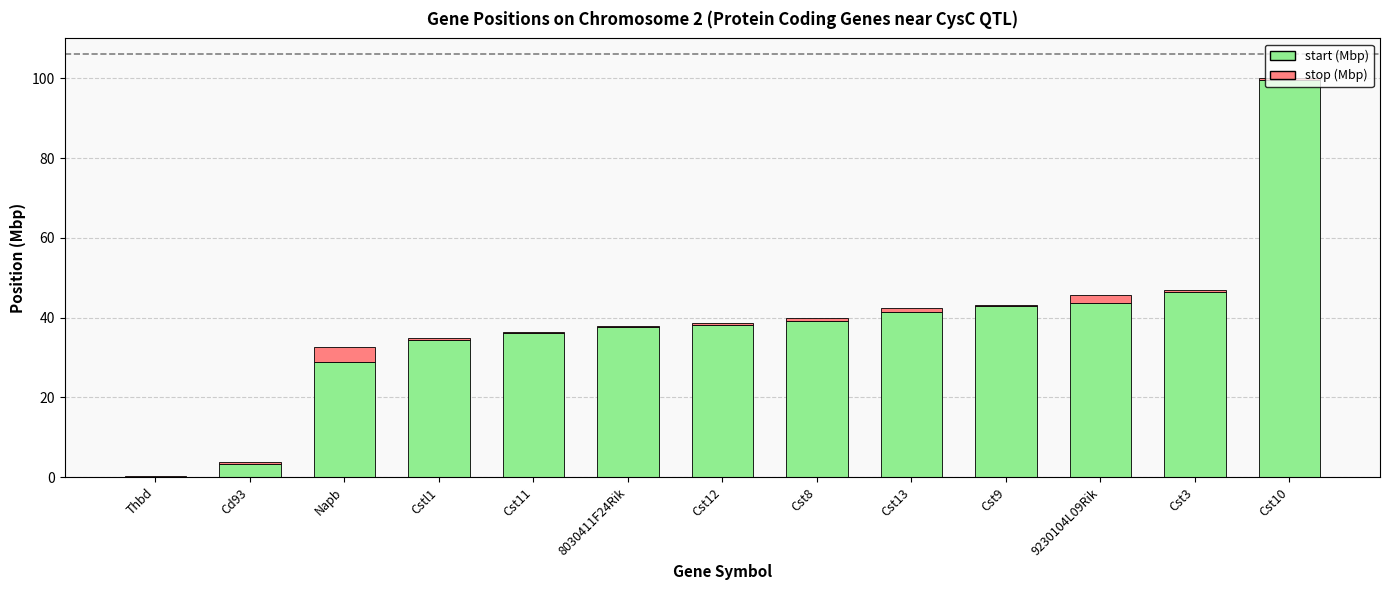

What is the sum of all start (Mbp) values?

491.4